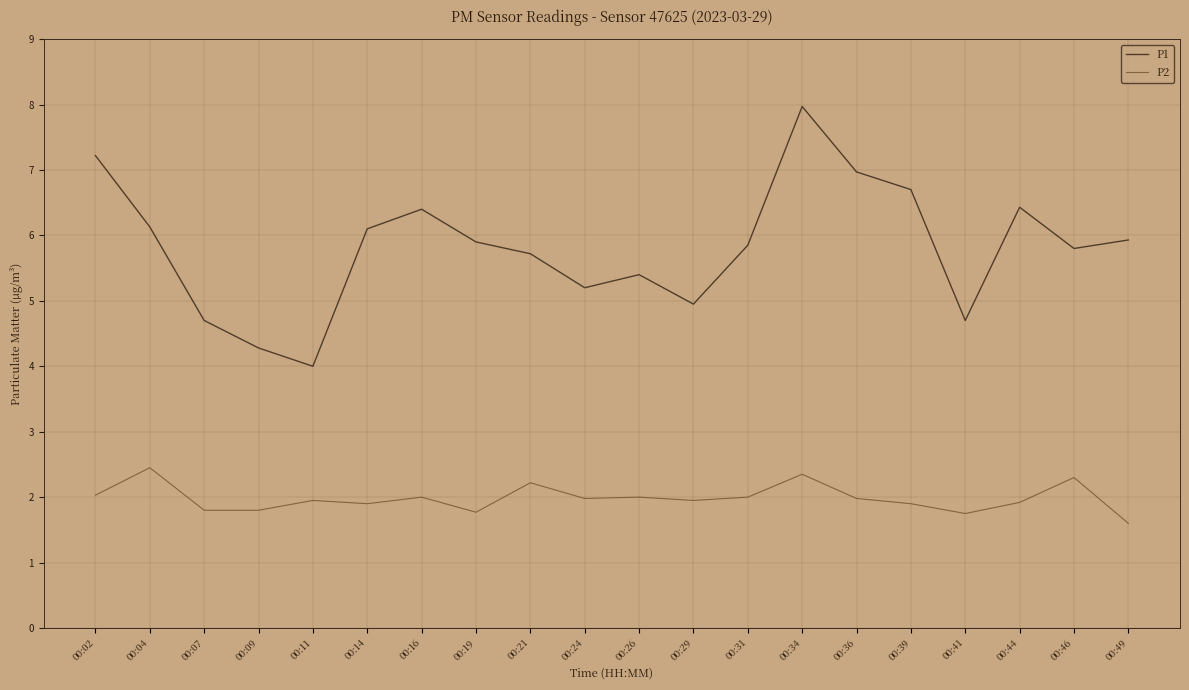

At 00:24, list the series in order from largest to smallest.

P1, P2